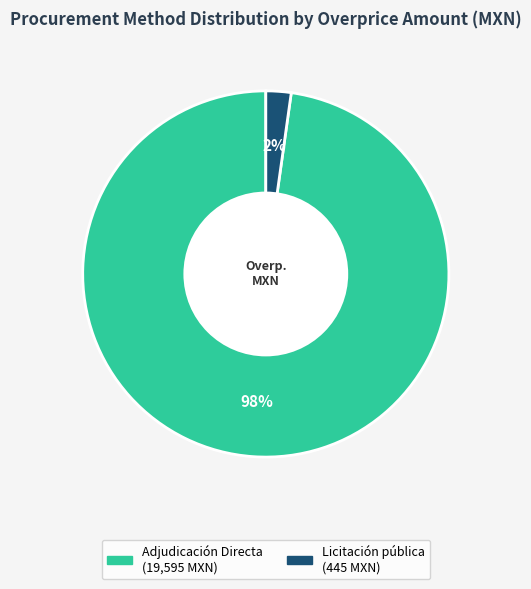

To the nearest percent, what percentage of the pie is Licitación pública?

2%